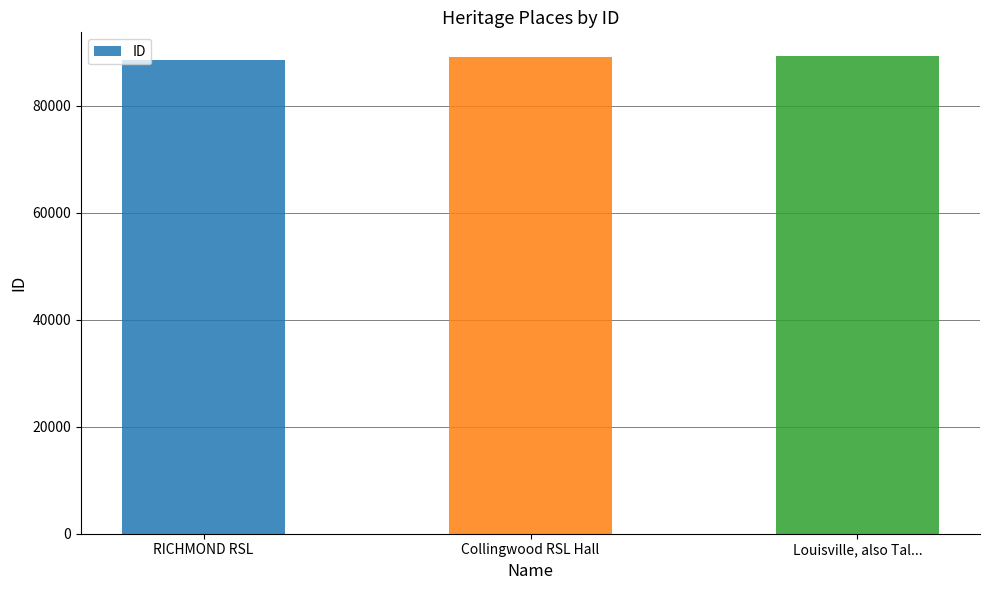

What is the greatest value displayed?

89211